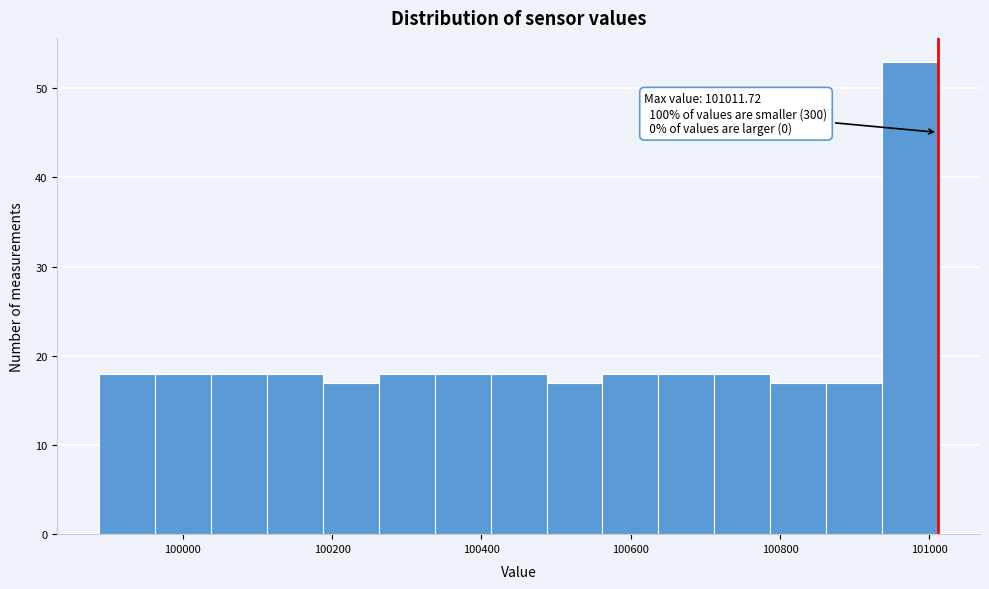

Around what value on the x-axis is the tallest bar? Give the approximate position of its centre, as read against the axis.

100980